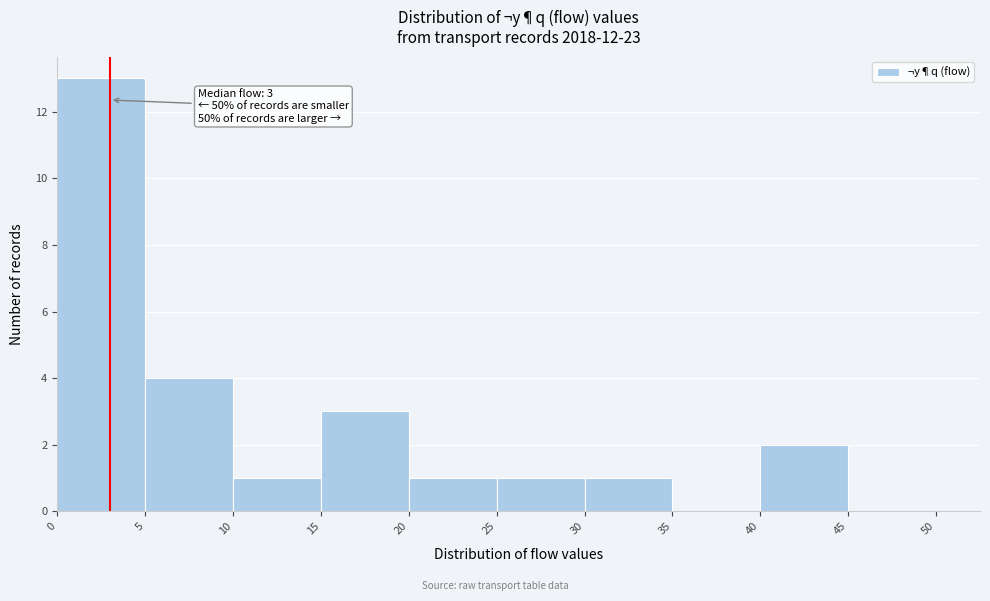

Which range on the x-axis has the tallest bar?

0 to 5